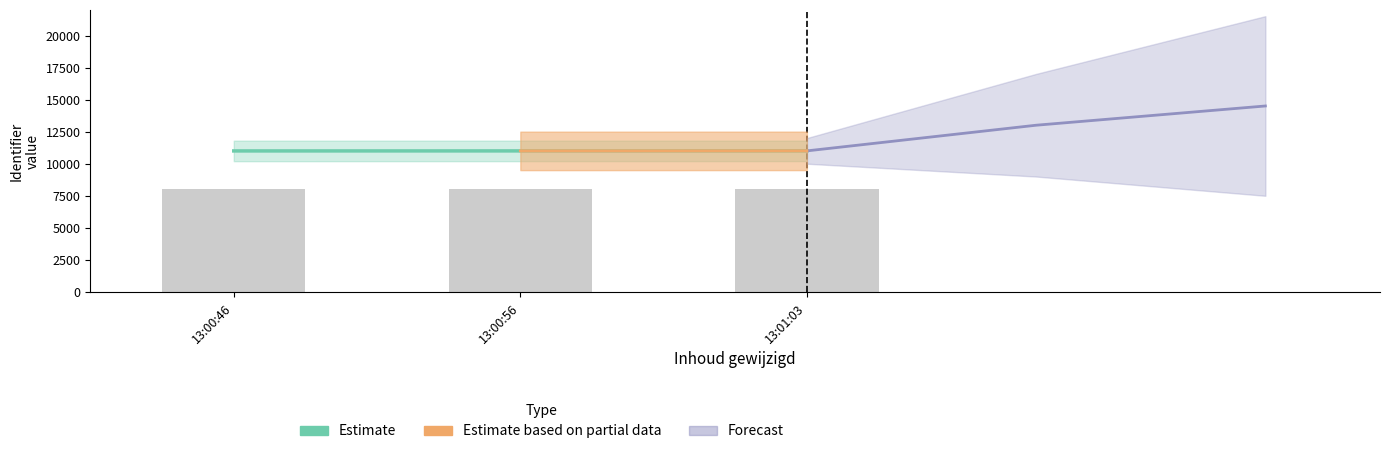

Which has a higher value, 13:00:56 or 13:00:46?

13:00:56